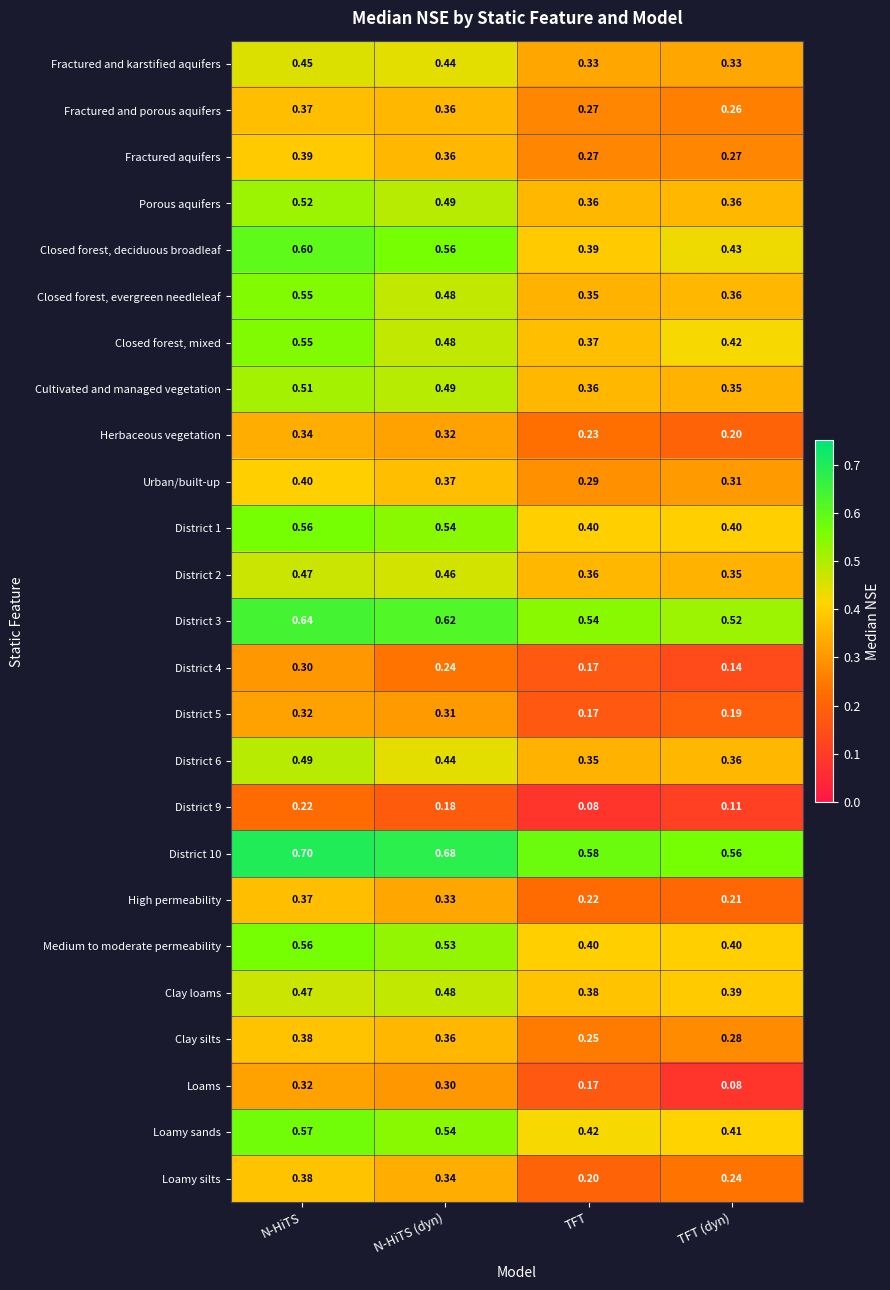

At which label is Cultivated and managed vegetation closest to 0?

TFT (dyn)